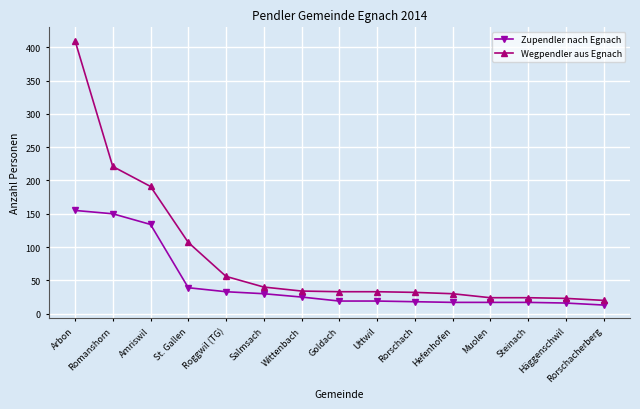

At Steinach, list the series in order from smallest to largest.

Zupendler nach Egnach, Wegpendler aus Egnach